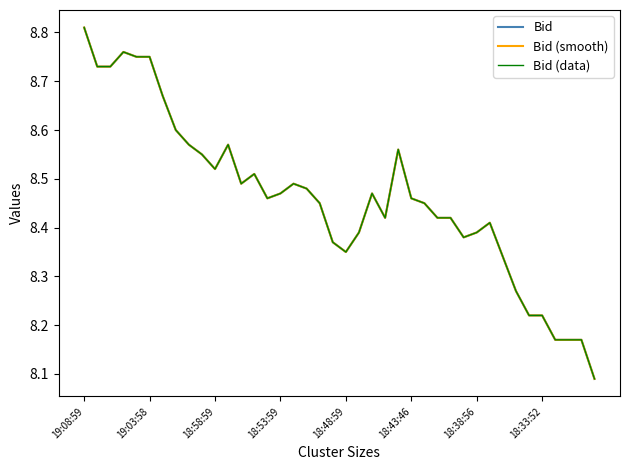

Which series has the widest spread of values?

Bid